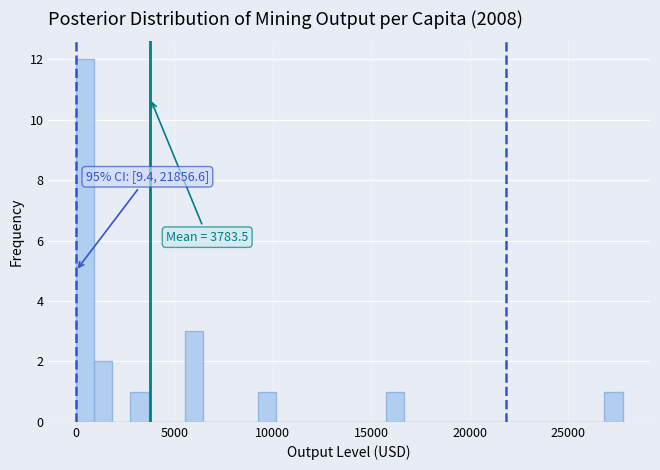

Read against the x-axis, roughly where is the centre of the tallest bar?

500